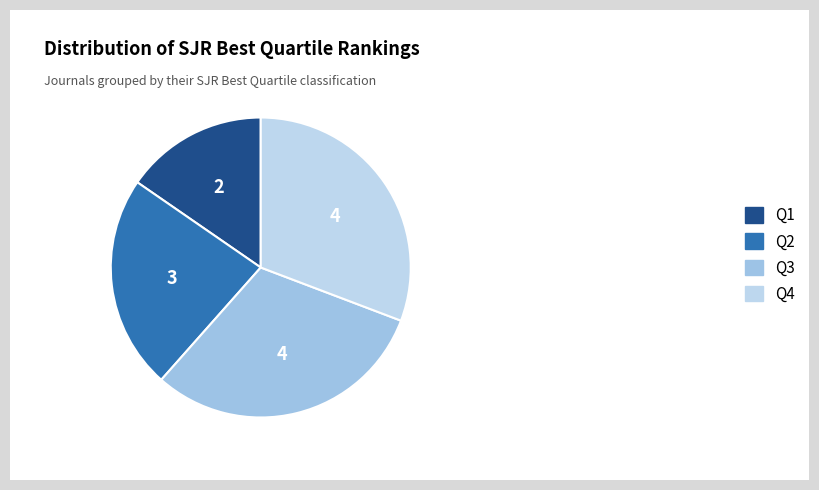

Count the number of slices in the pie.

4